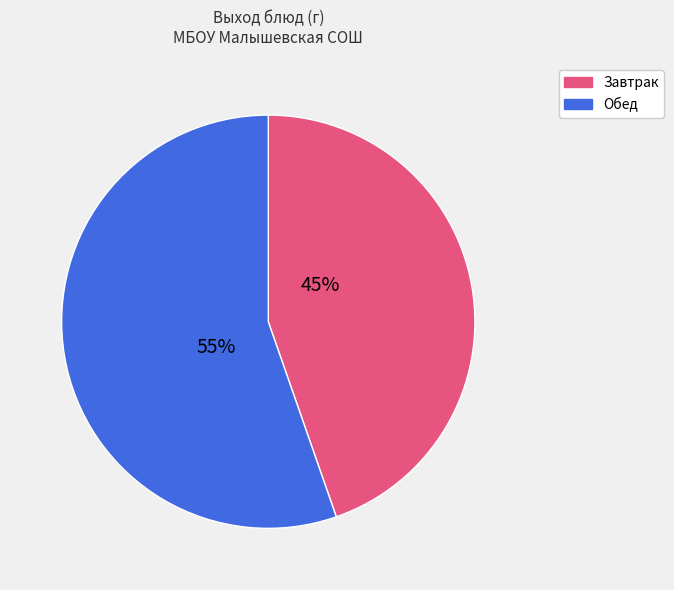

Is there a majority slice in this chart?

Yes